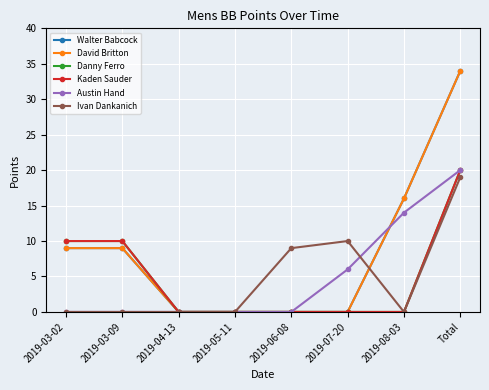

Which series has the largest range (max minus min)?

Walter Babcock